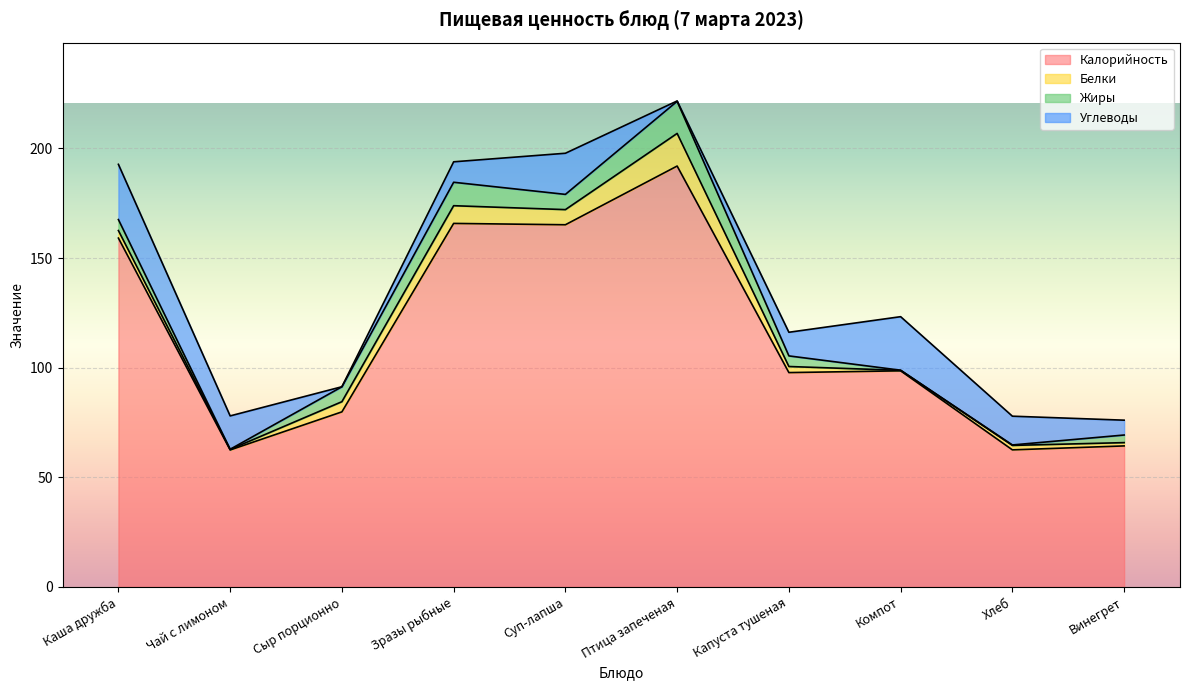

True or false: Белки and Калорийность intersect in this chart.

False